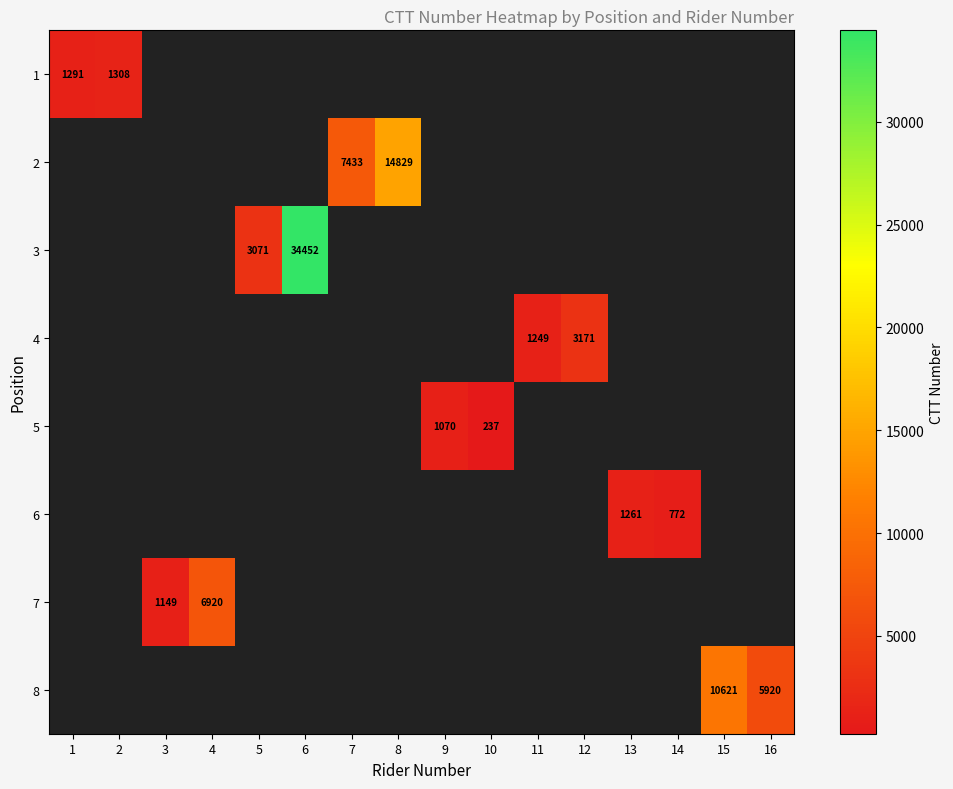

Is it true that 6 equals 772 at 14?

True